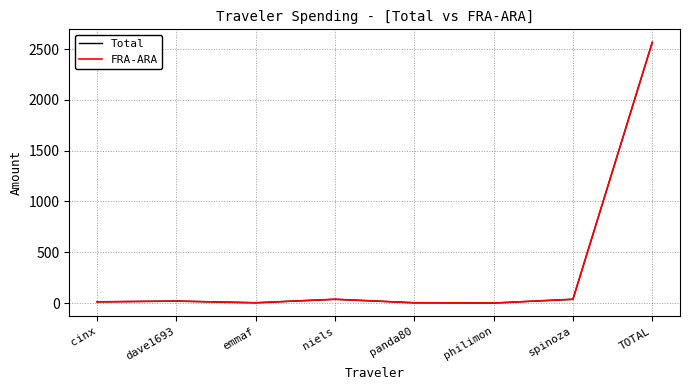

Where is Total nearest to the value 1283?

niels